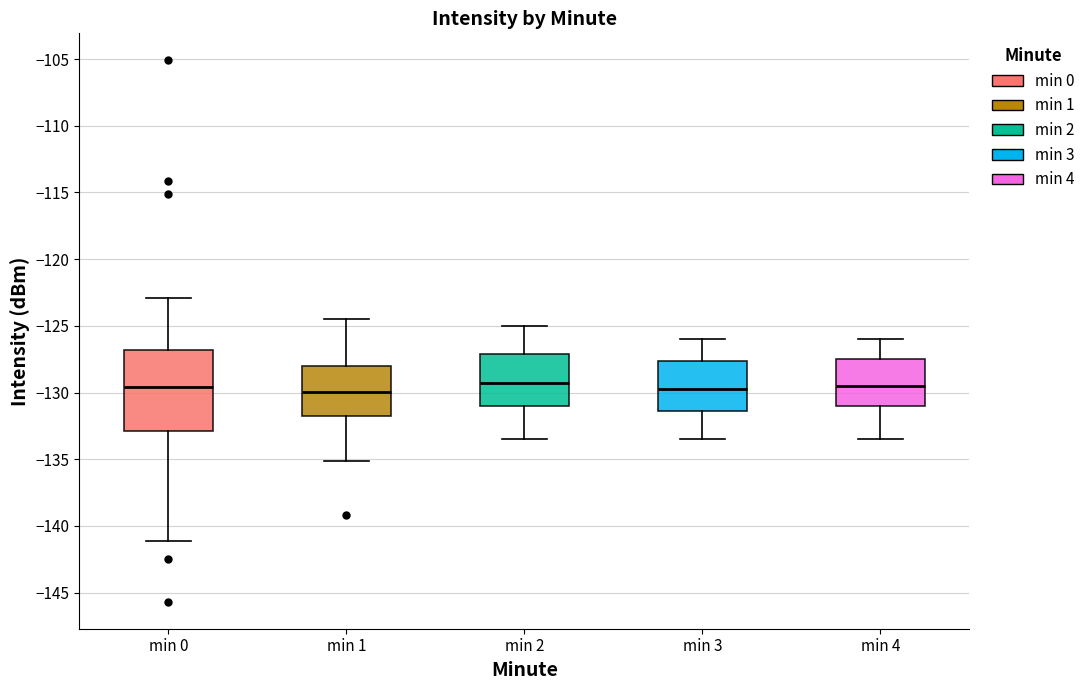

Where is the upper edge of the box for min 3 on the y-axis? The values are not printed on the chart, so give them approximately, as read against the axis.

-127.5